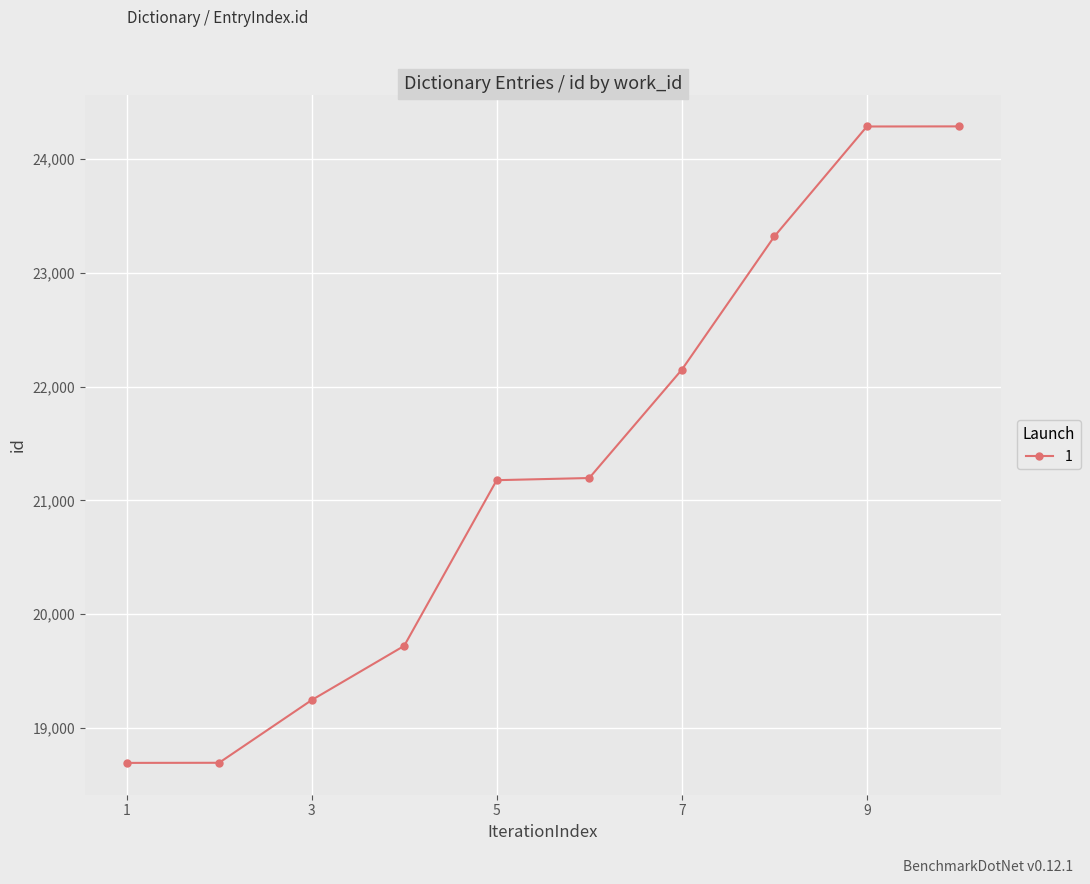

What is the smallest value displayed?

18691